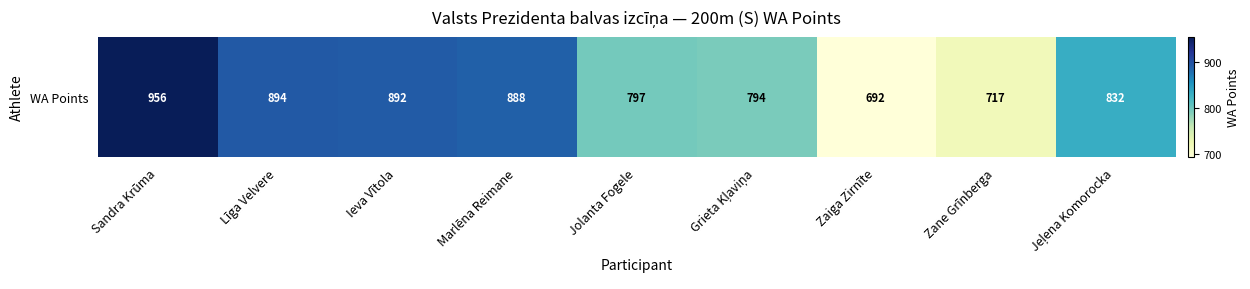

What is the sum of all values?

7462